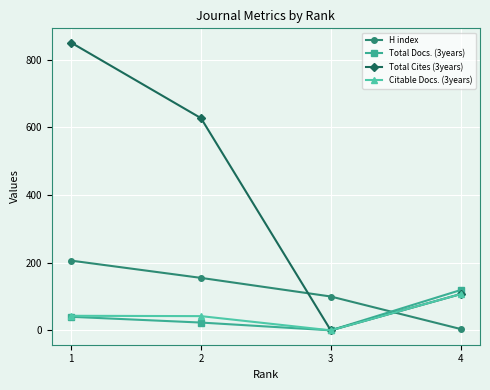

What is the total value across all series at 4?

337